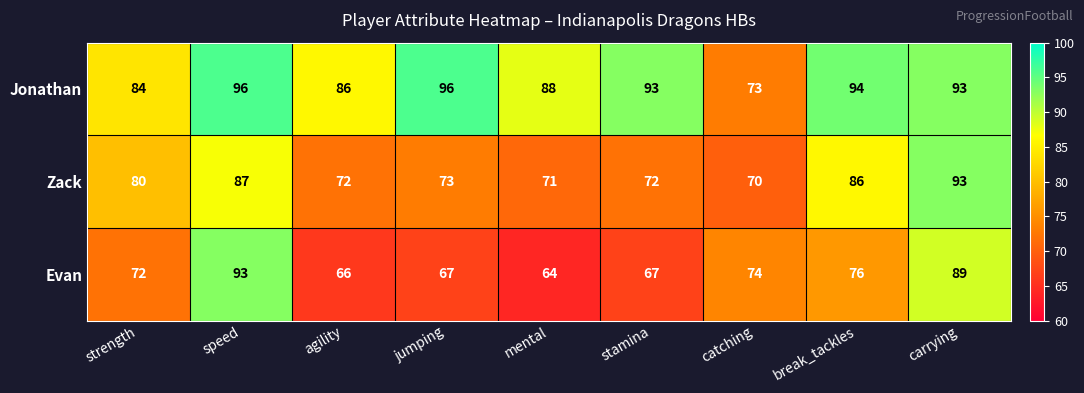

What is the approximate value of Zack at speed, to the nearest 10?

90